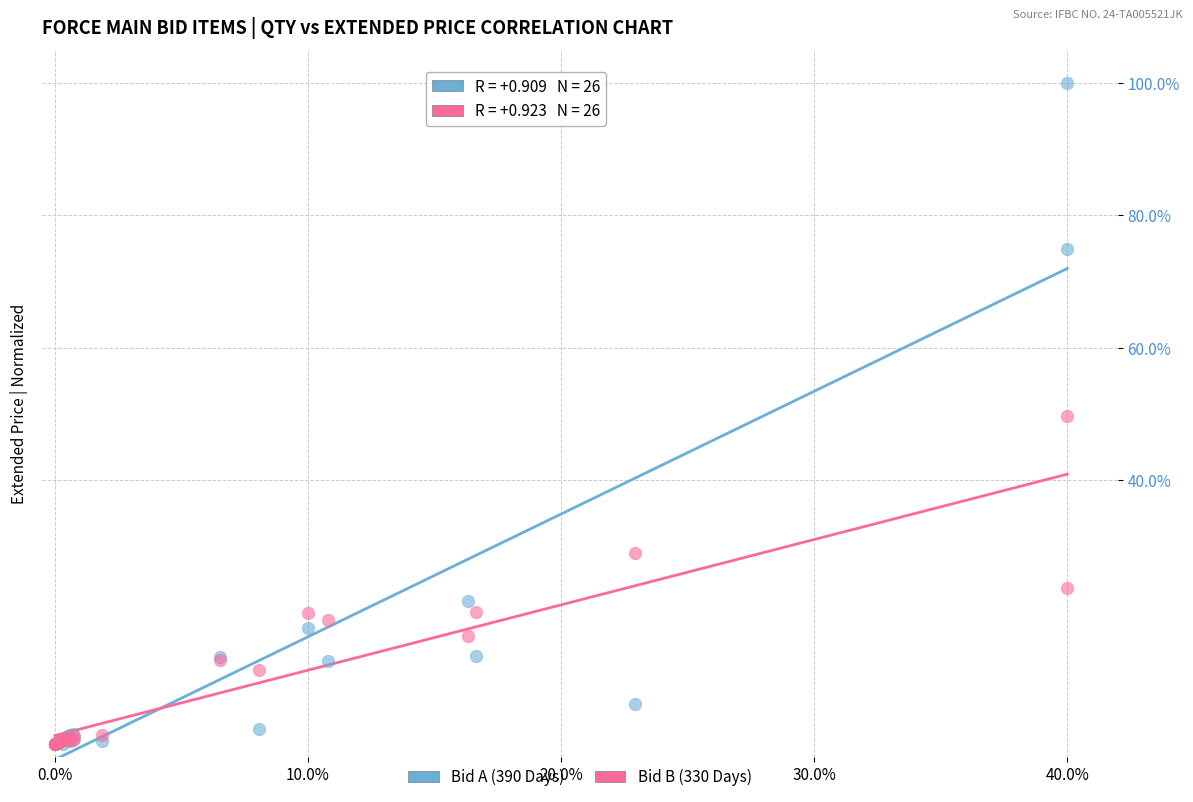

Which series contains the highest Y value?

Bid A (390 Days)